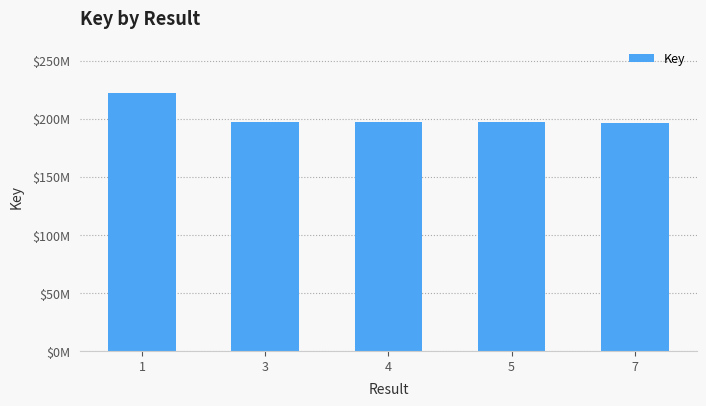

Does the chart contain any negative values?

No